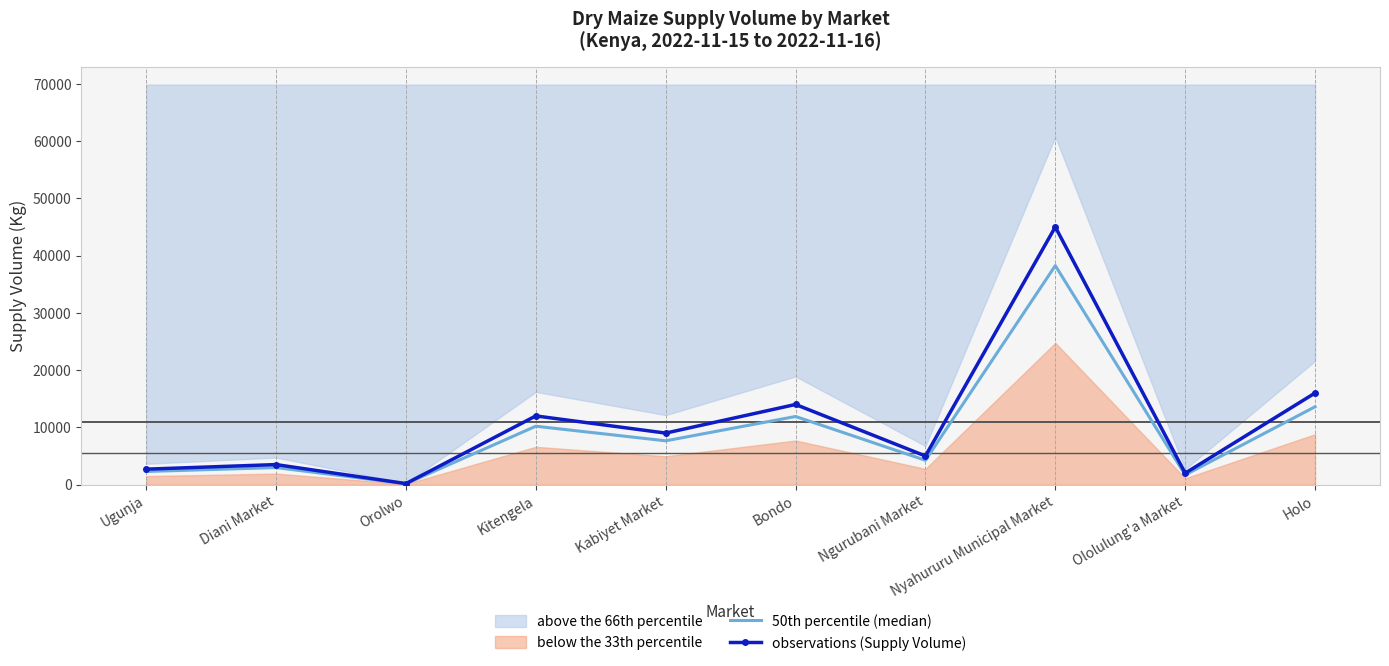

Is it true that observations (Supply Volume) equals 12000 at Kitengela?

True